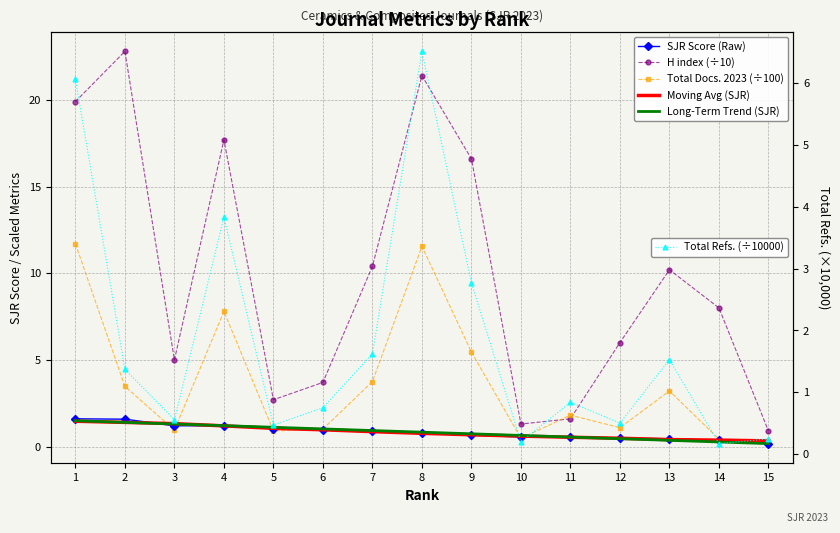

What is the value of the Moving Avg (SJR) point at the 15th from the left?

0.3